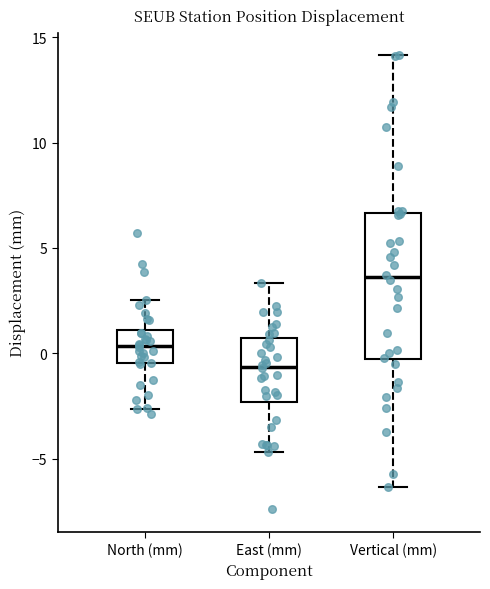

Reading left to right, read every box against the y-axis: the position of its median line, the range the box covers, and the ends of its whiskers. The values are not printed on the chart, so give them approximately, as read against the axis.

North (mm): median 0.5, box -0.5 to 1.0, whiskers -2.5 to 2.5
East (mm): median -0.5, box -2.5 to 0.5, whiskers -4.5 to 3.5
Vertical (mm): median 3.5, box -0.5 to 6.5, whiskers -6.5 to 14.0